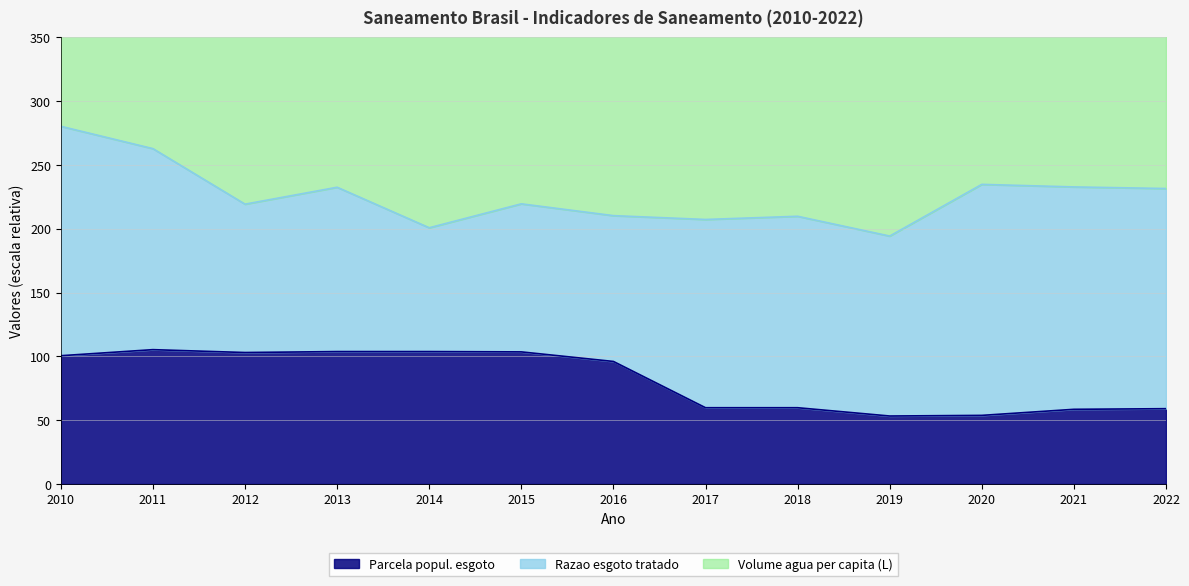

Is it true that Parcela popul. esgoto equals 53.2 at 2019?

True